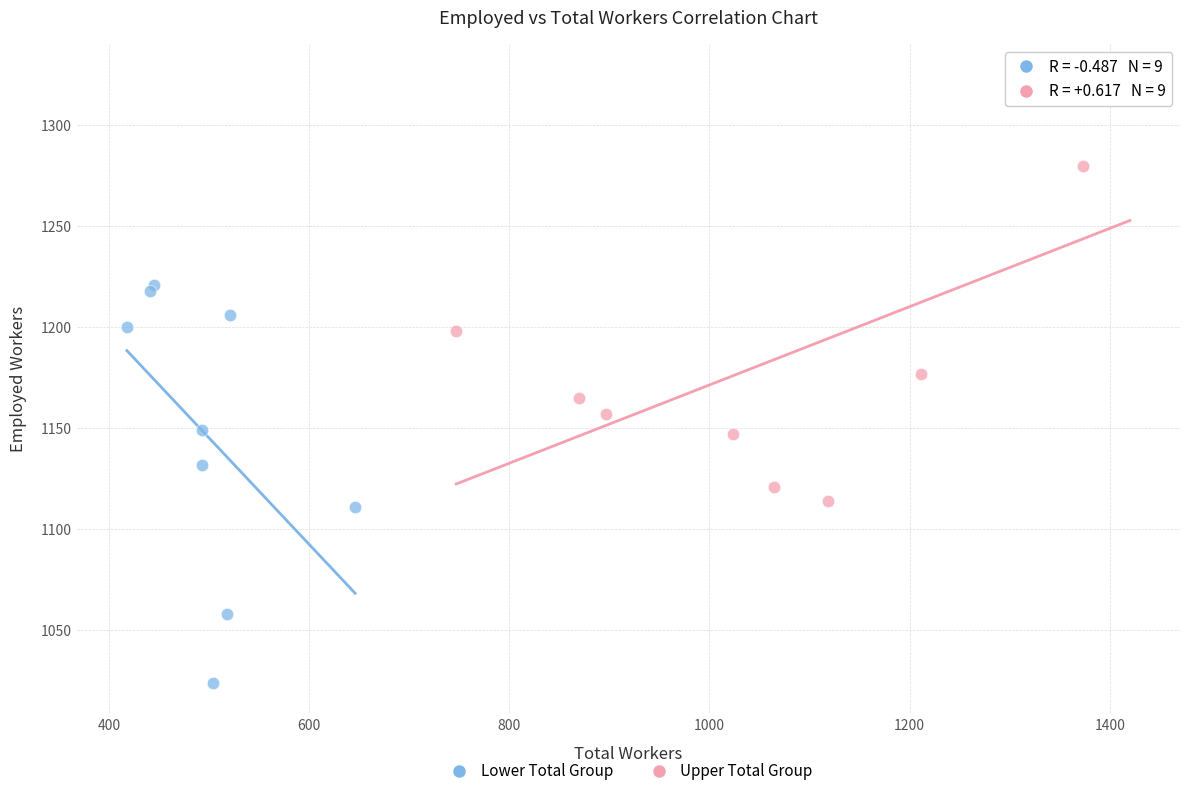

Which series contains the highest Y value?

Upper Total Group